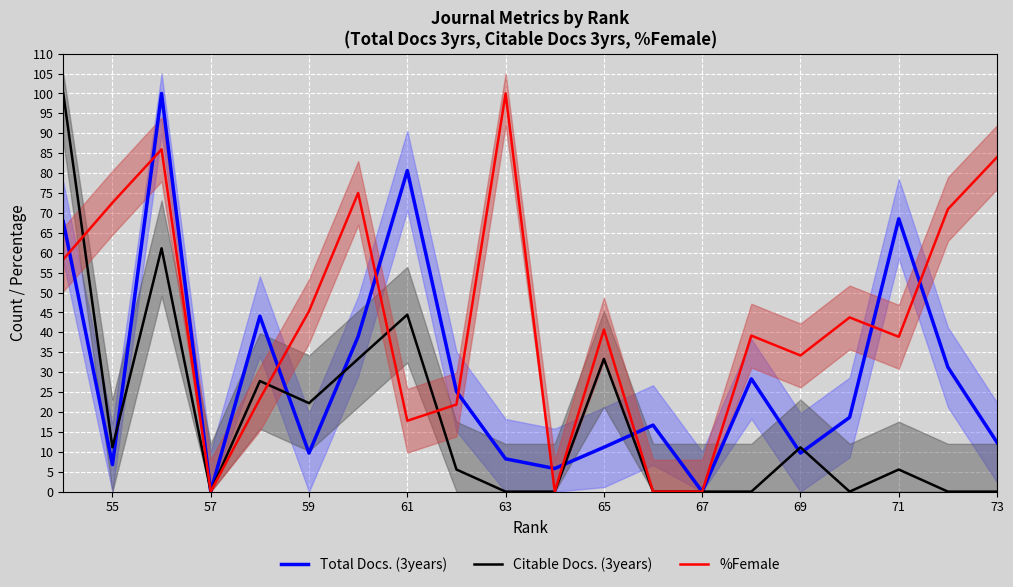

In %Female, how many points are higher than both neighbors (excluding endpoints)?

6